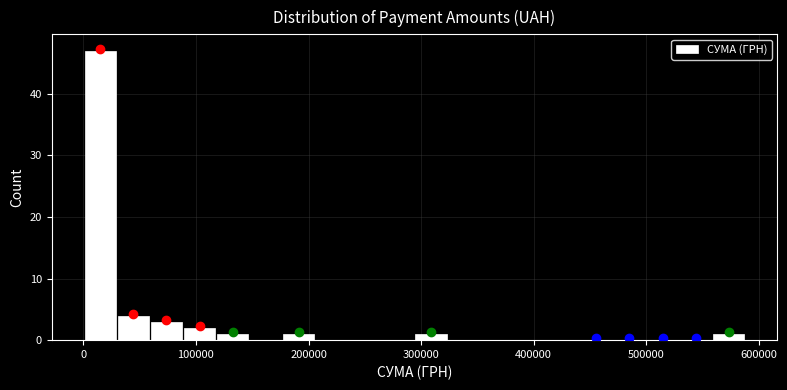

Around what value on the x-axis is the tallest bar? Give the approximate position of its centre, as read against the axis.

20000